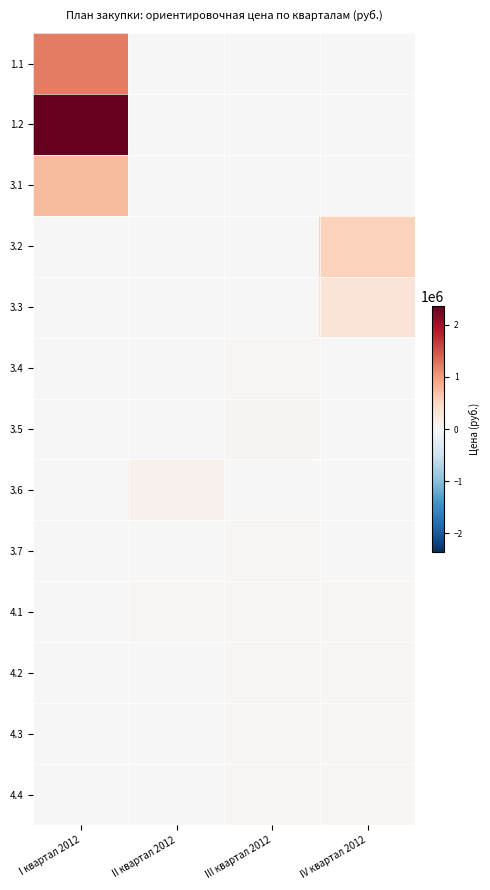

What is the maximum value shown in the chart?

2360180